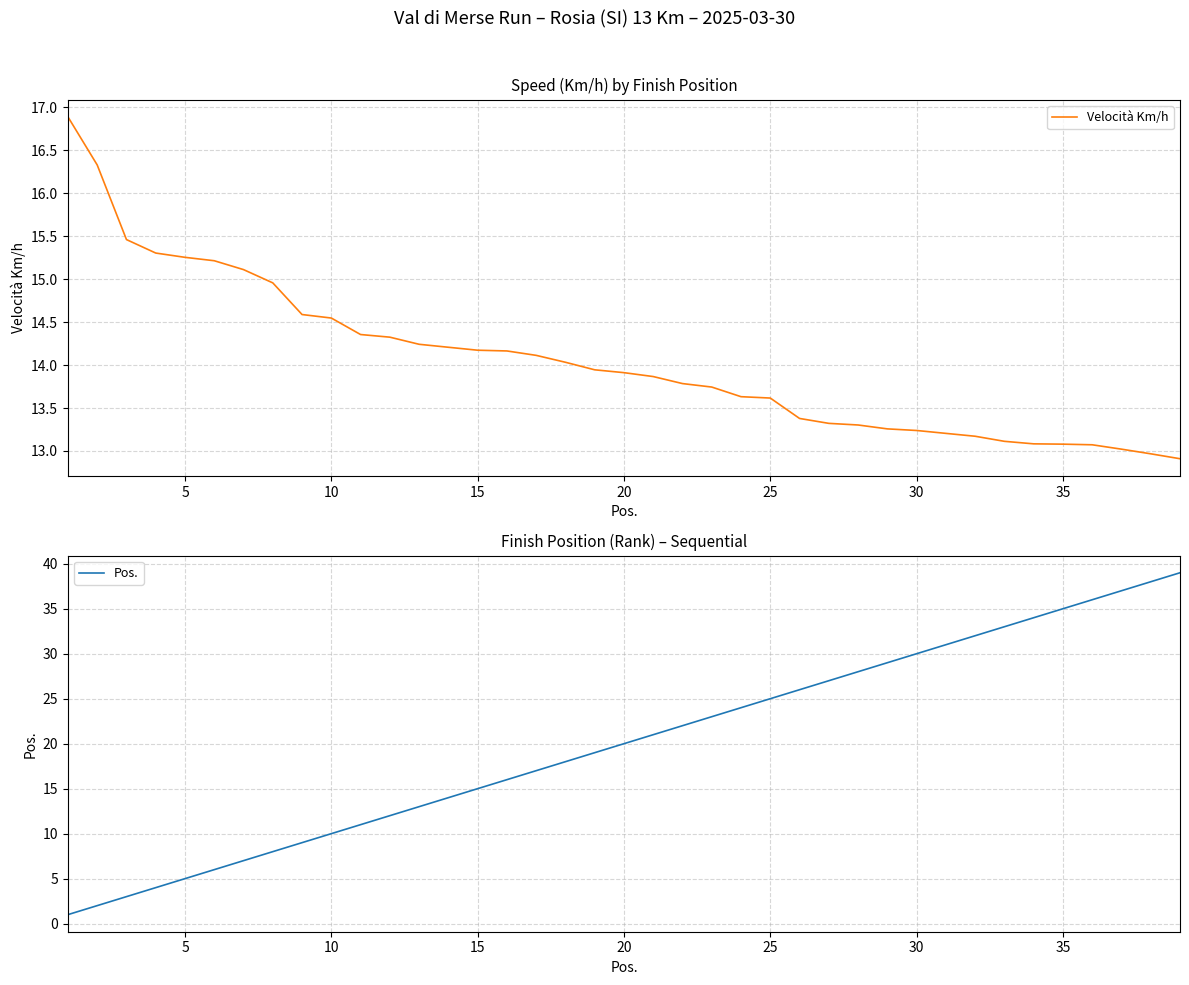

Which series has the largest total across all categories?

Pos.